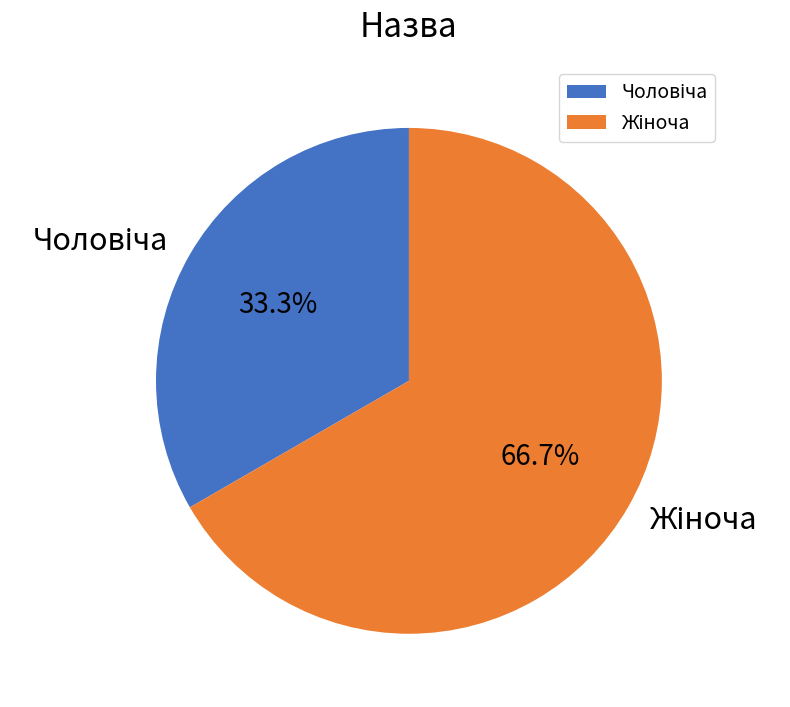

How many segments does this pie chart have?

2